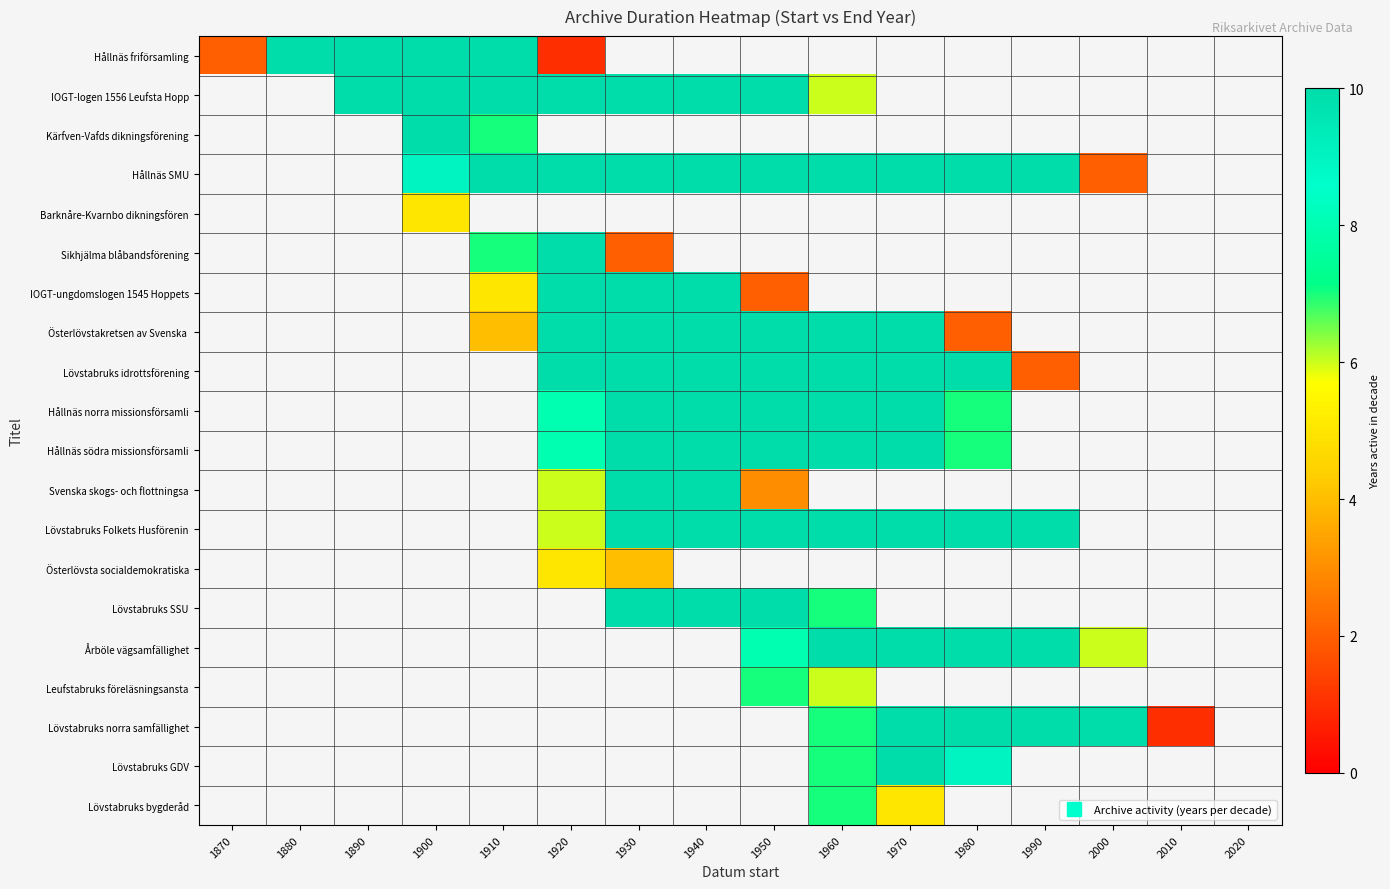

Which label corresponds to the smallest value in the chart?

1920